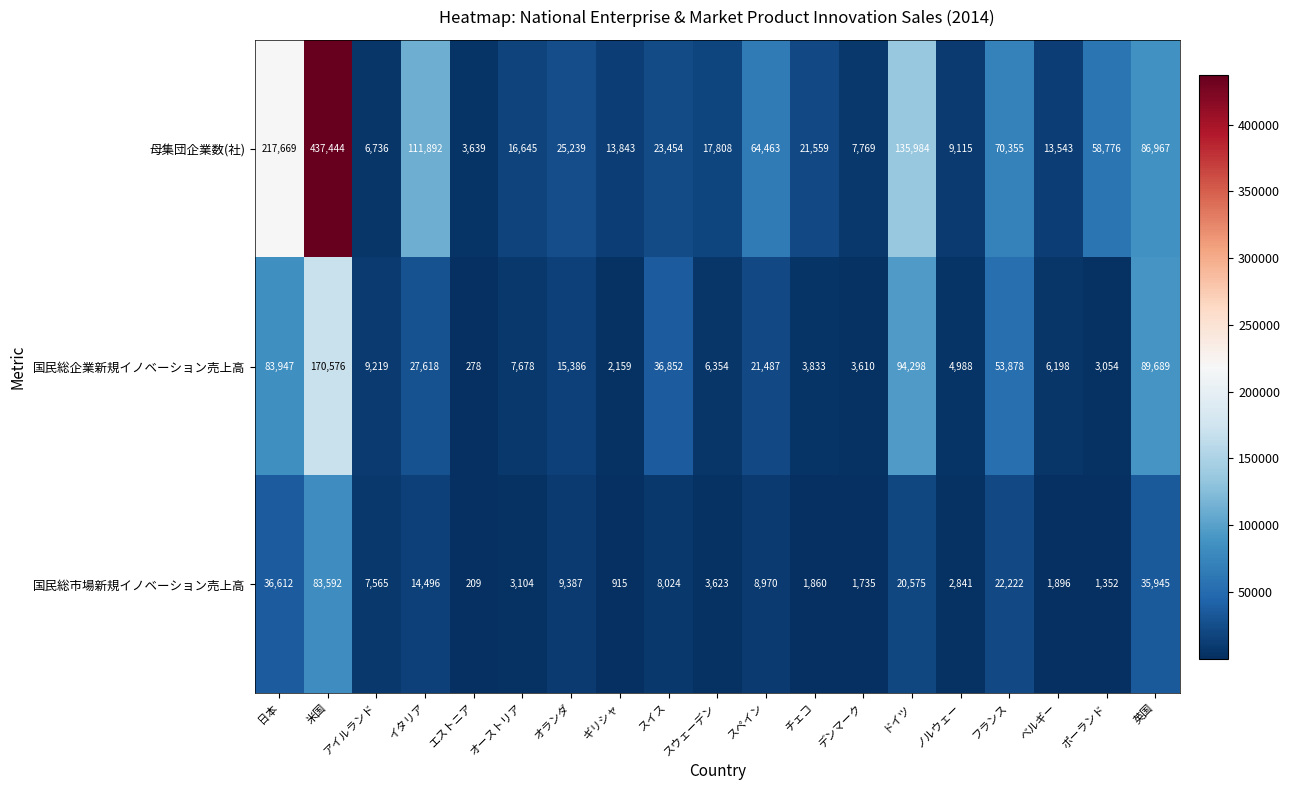

List the series in order of their overall mean, lowest first.

国民総市場新規イノベーション売上高, 国民総企業新規イノベーション売上高, 母集団企業数(社)